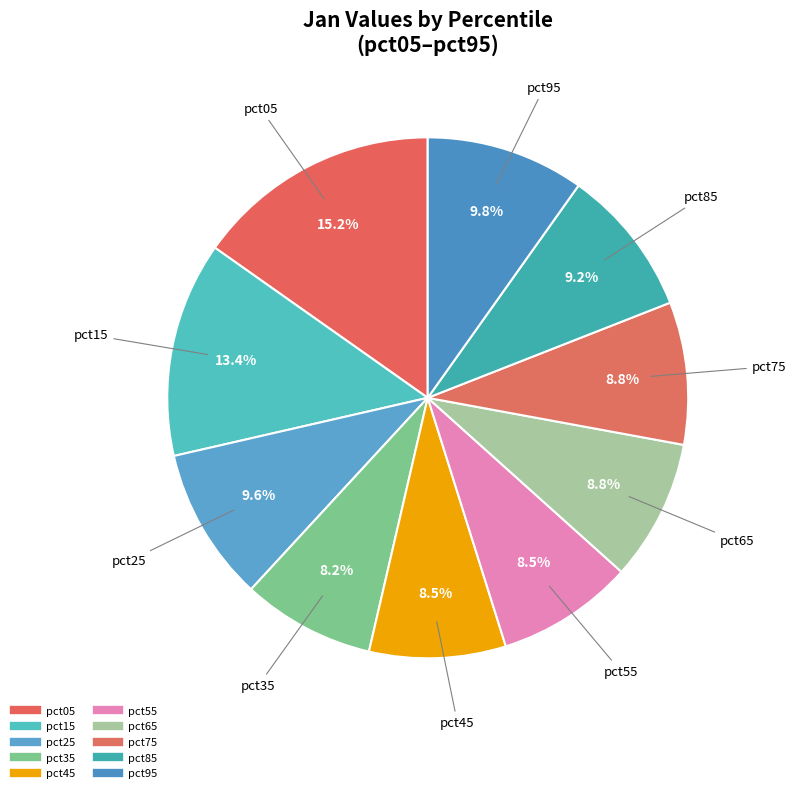

How many segments does this pie chart have?

10